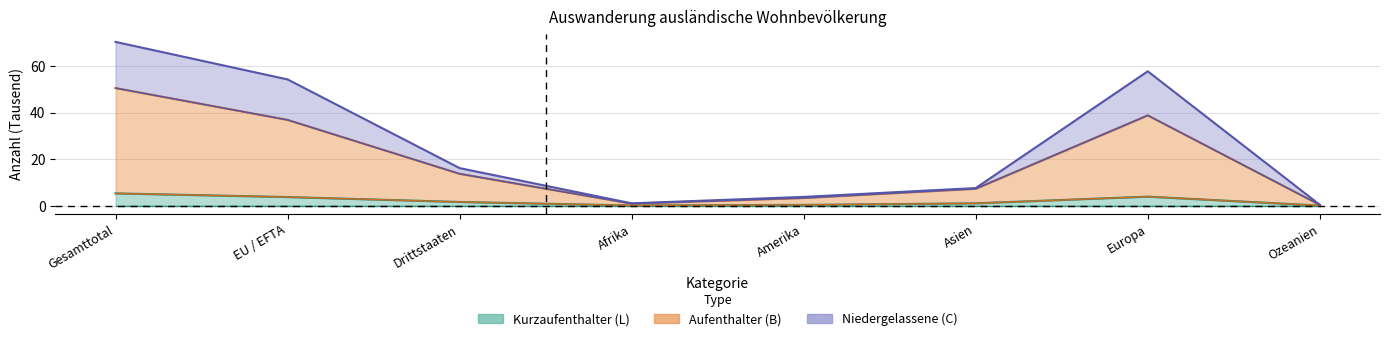

At which category is the sum across all series the highest?

Gesamttotal